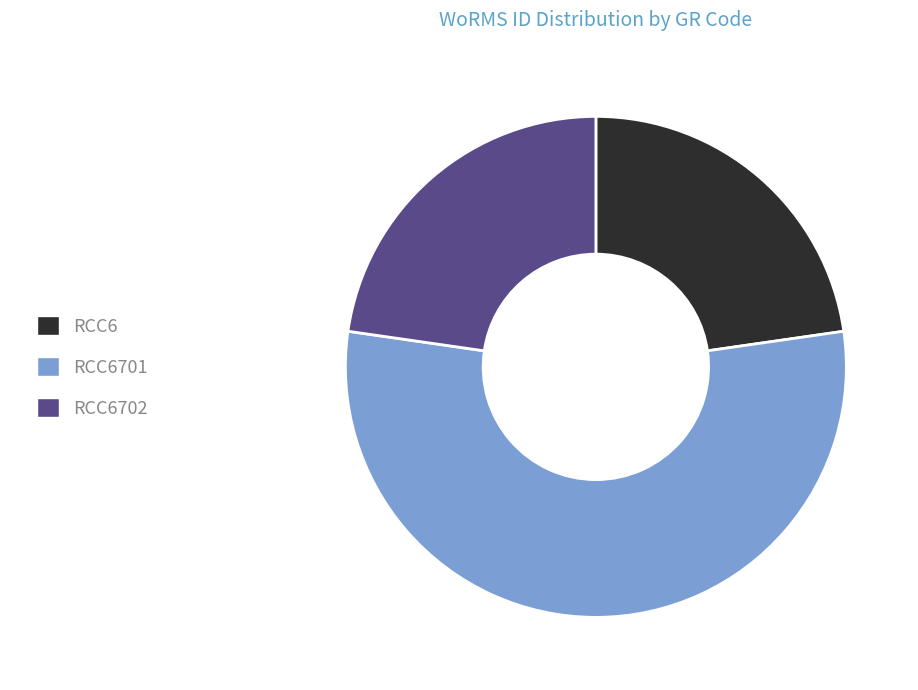

What is the largest slice in the pie chart?

RCC6701